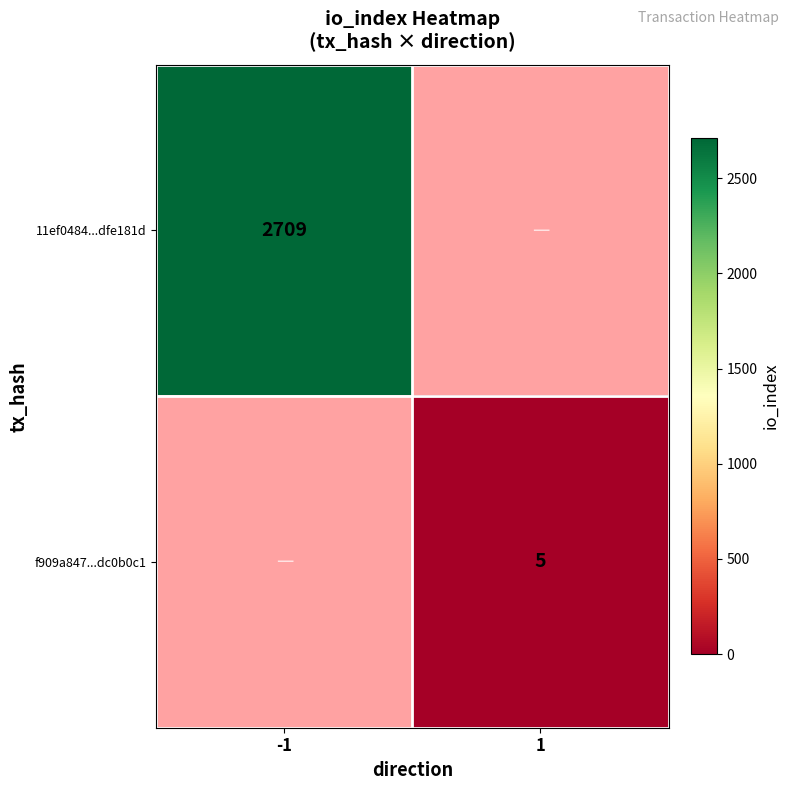

At how many categories does at least one series exceed 2430?

1